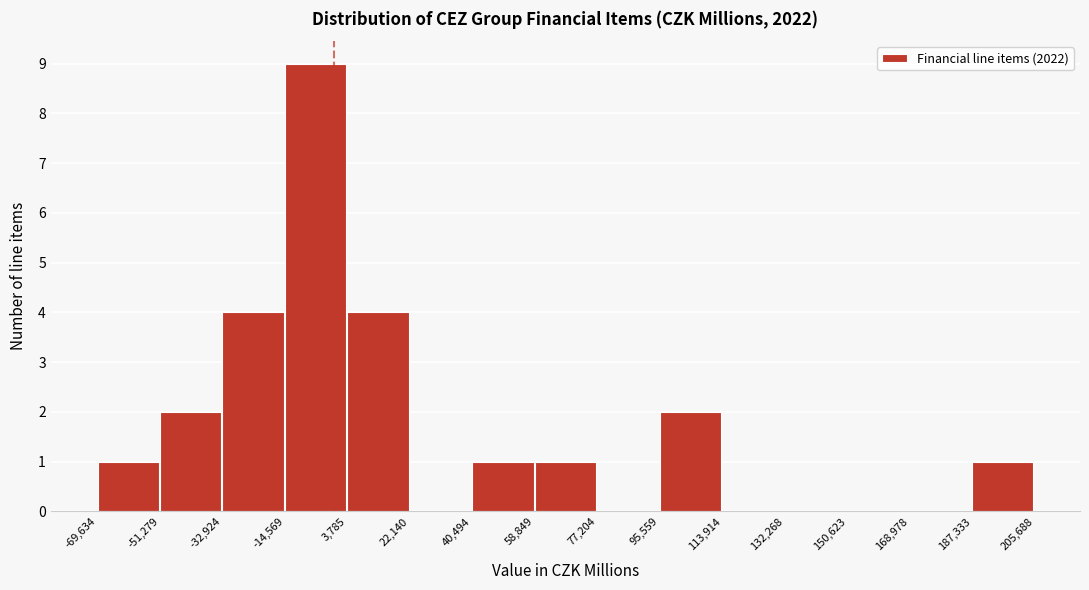

Reading left to right, list every bar in this chart as the range it spans on the x-axis followed by its height. The values are not printed on the chart, so give them approximately, as read against the axis.

-69,634 to -51,279: 1
-51,279 to -32,924: 2
-32,924 to -14,569: 4
-14,569 to 3,785: 9
3,785 to 22,140: 4
22,140 to 40,494: 0
40,494 to 58,849: 1
58,849 to 77,204: 1
77,204 to 95,559: 0
95,559 to 113,914: 2
113,914 to 132,268: 0
132,268 to 150,623: 0
150,623 to 168,978: 0
168,978 to 187,333: 0
187,333 to 205,688: 1